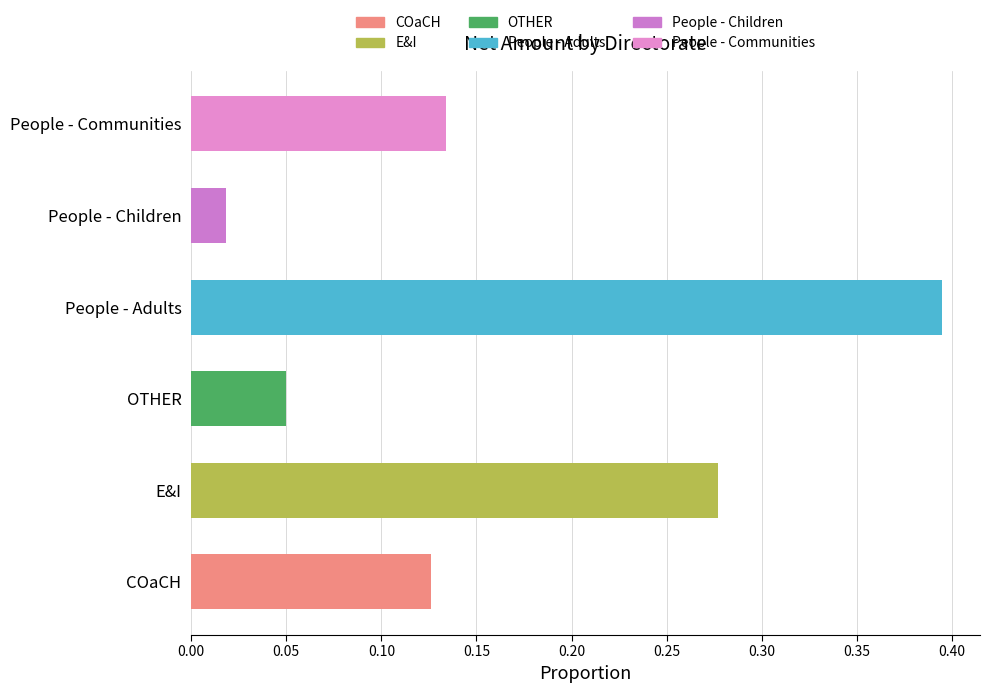

Does the chart contain any negative values?

No